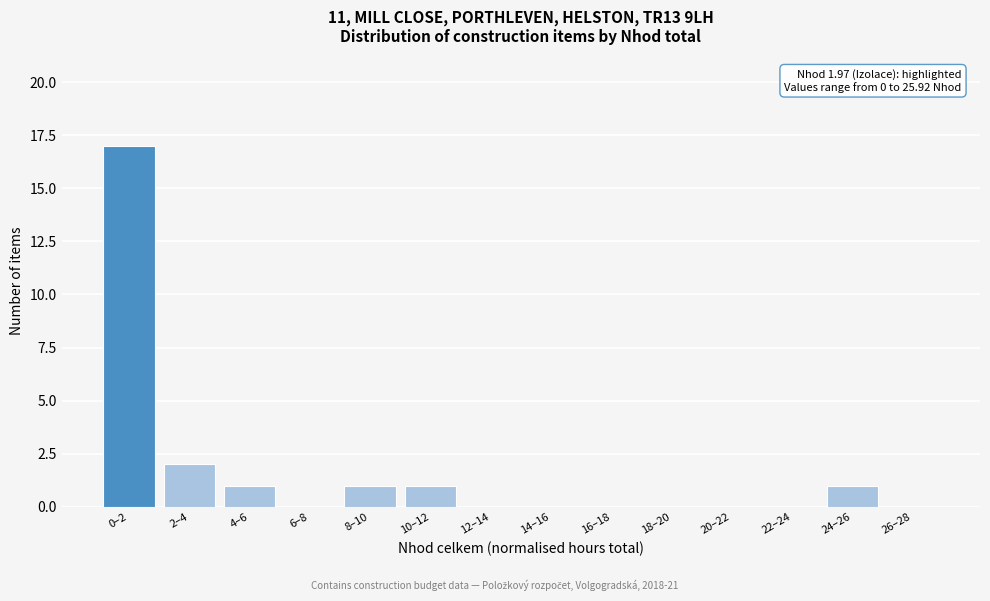

Reading right to left, transcribe all the data shown in this chart.

26–28=0	24–26=1	22–24=0	20–22=0	18–20=0	16–18=0	14–16=0	12–14=0	10–12=1	8–10=1	6–8=0	4–6=1	2–4=2	0–2=17